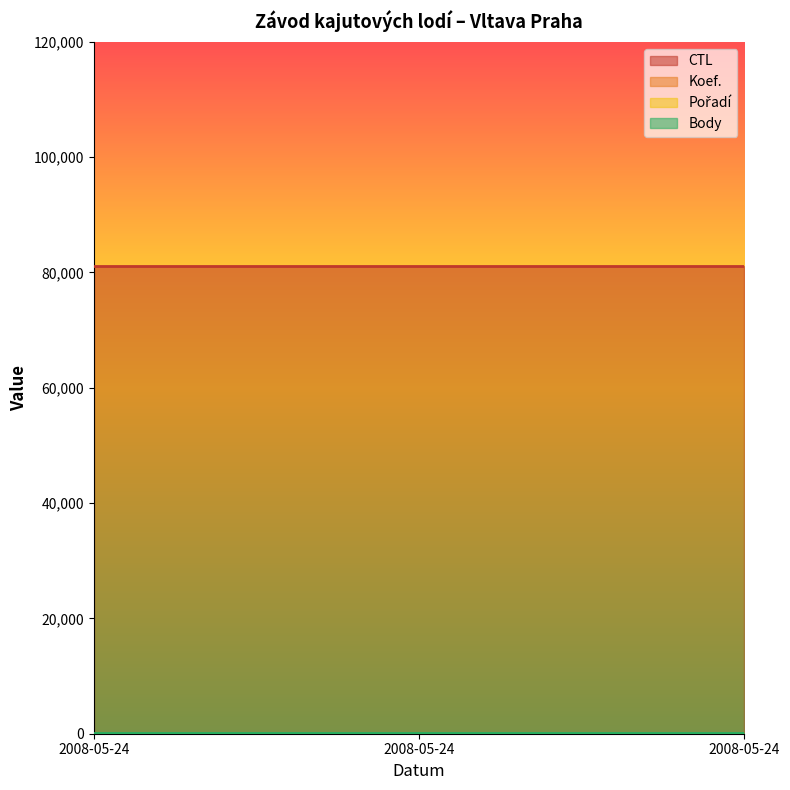

The Pořadí series shows 5 at 2008-05-24. True or false?

True